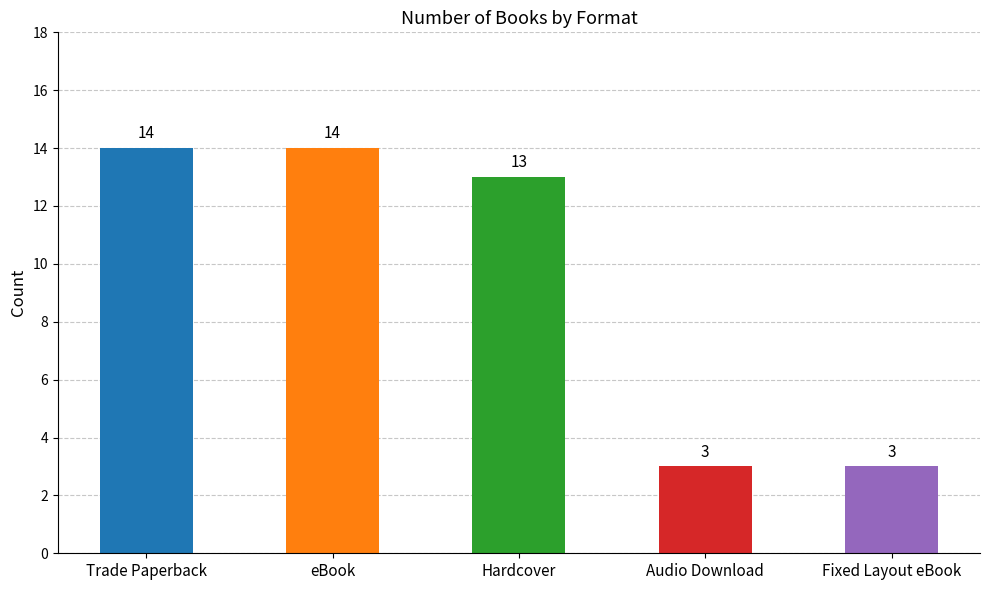

Reading left to right, list all the values displayed in this chart.

Trade Paperback=14	eBook=14	Hardcover=13	Audio Download=3	Fixed Layout eBook=3